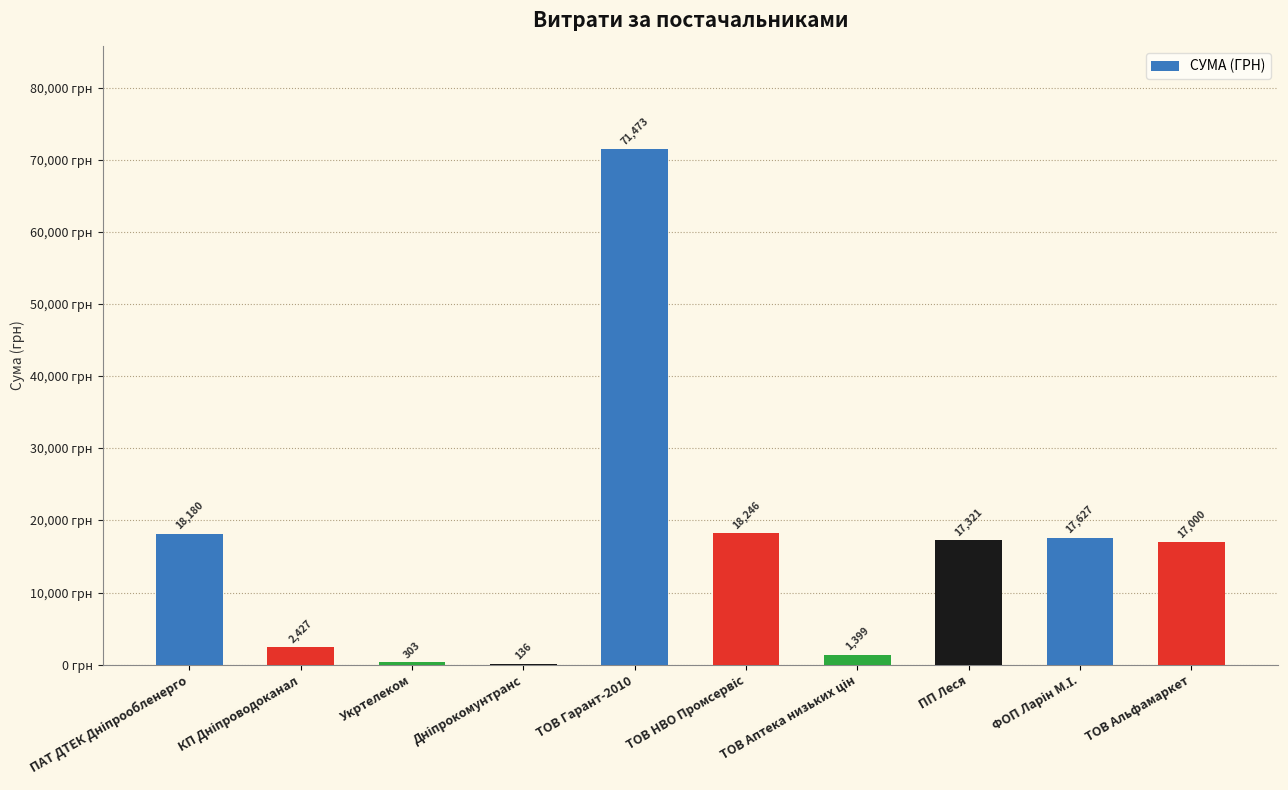

Which label corresponds to the largest value in the chart?

ТОВ Гарант-2010